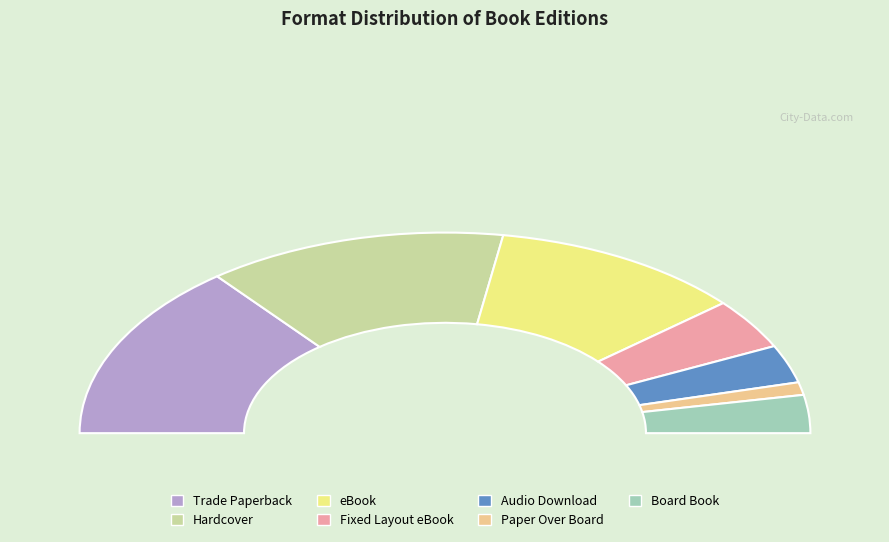

Is it true that Board Book is 1% of the pie?

False